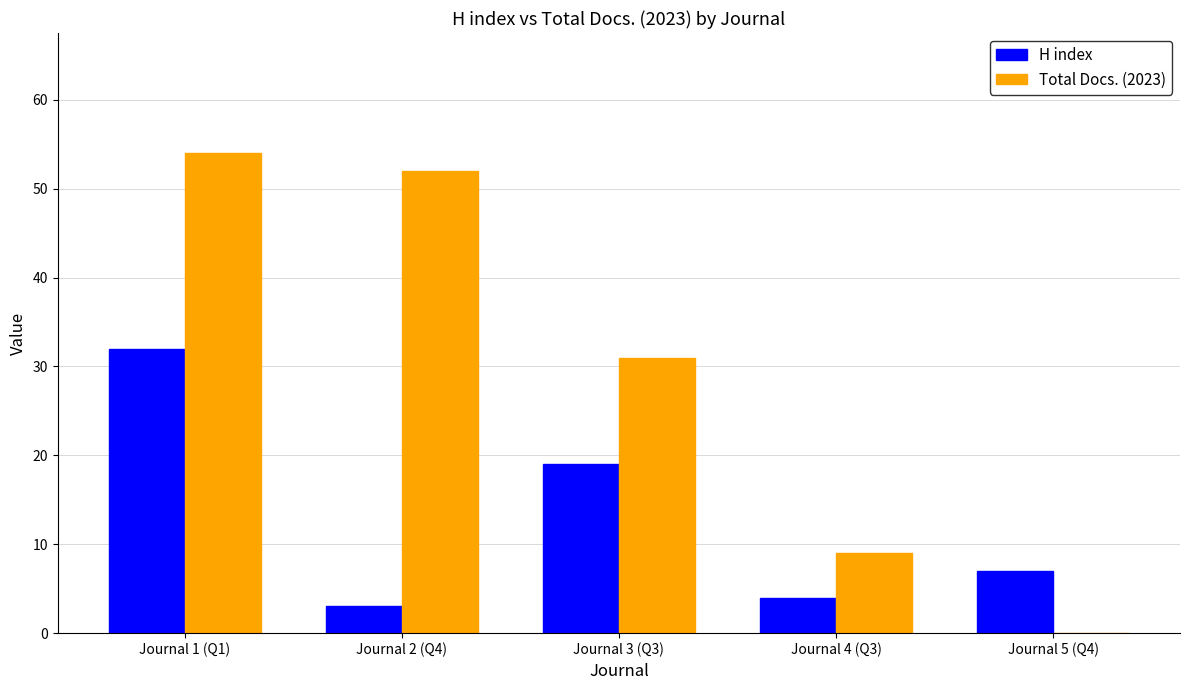

Which series has the largest range (max minus min)?

Total Docs. (2023)